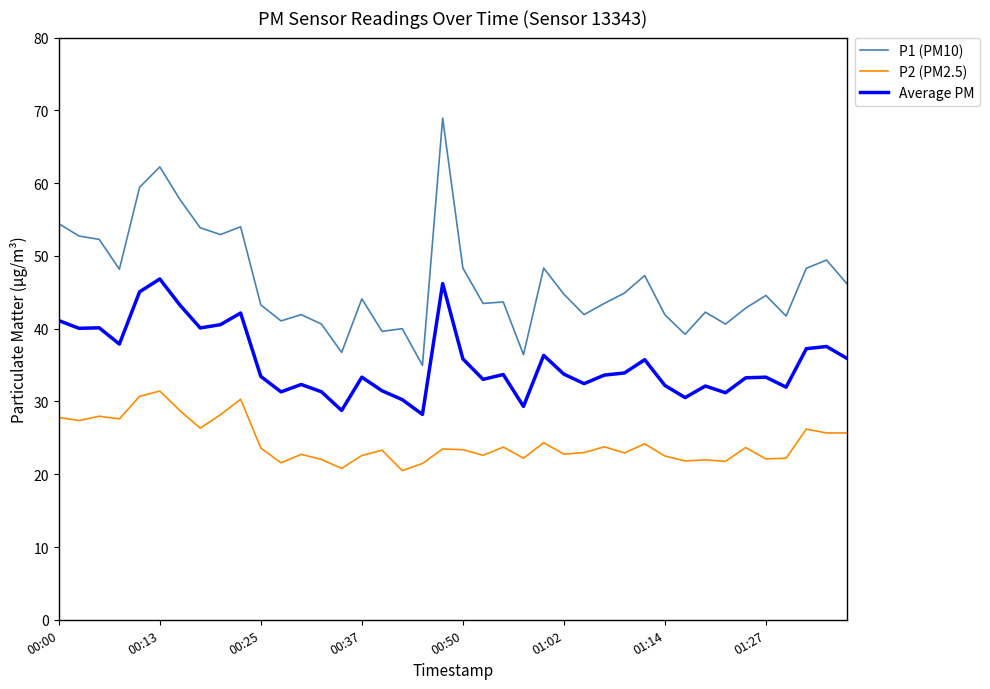

List the series in order of their overall mean, highest first.

P1 (PM10), Average PM, P2 (PM2.5)